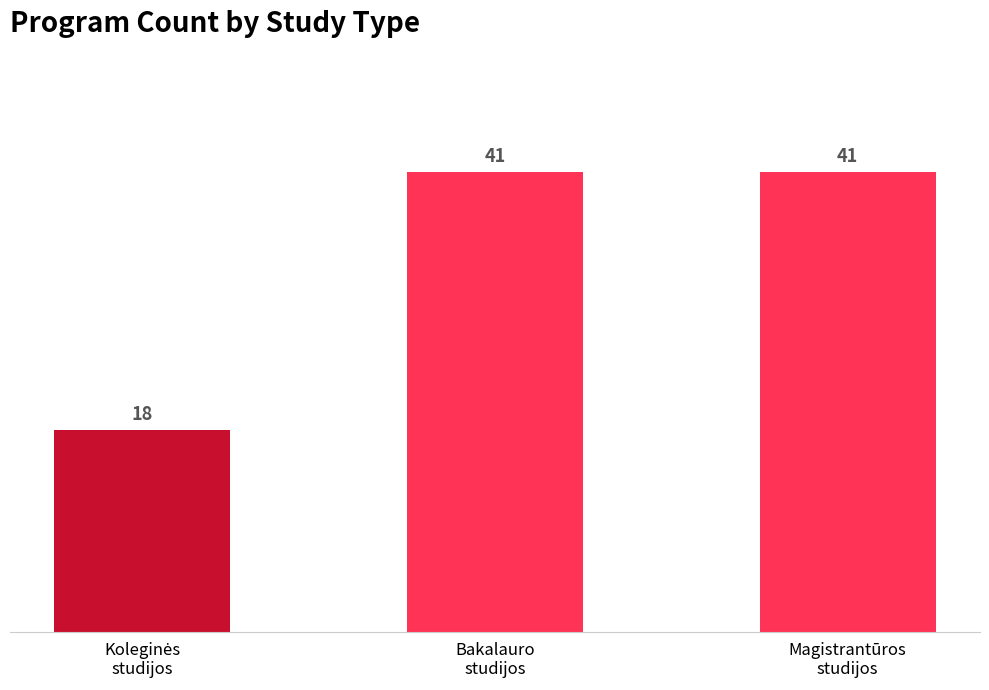

Count the number of data series in this chart.

1